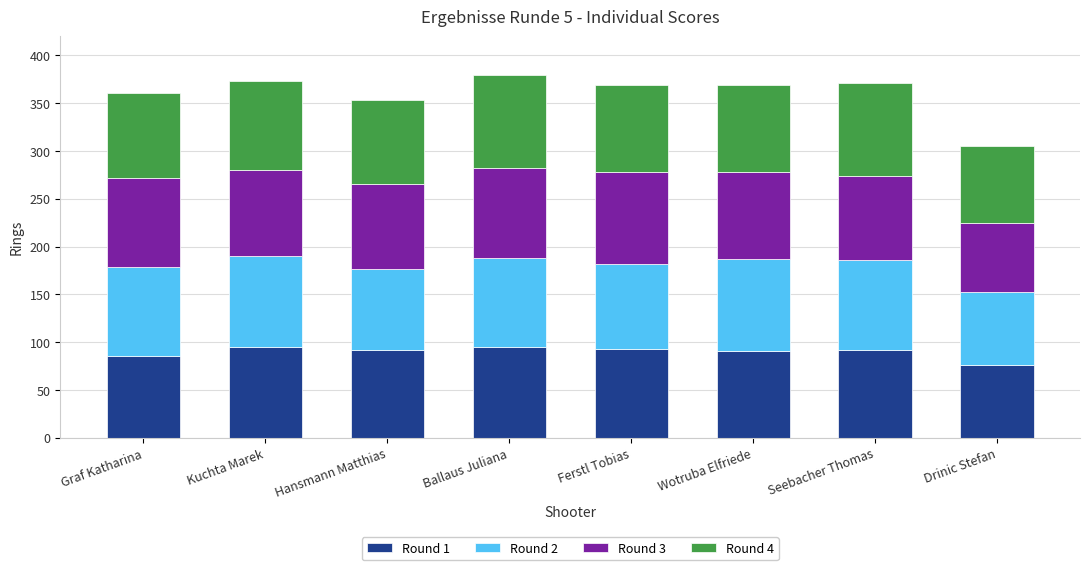

Does the chart contain stacked bars?

Yes